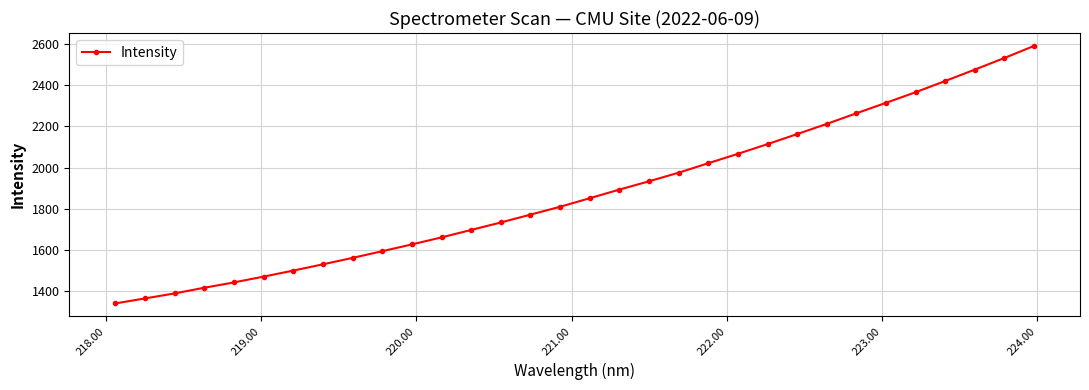

What is the minimum value shown in the chart?

1340.0